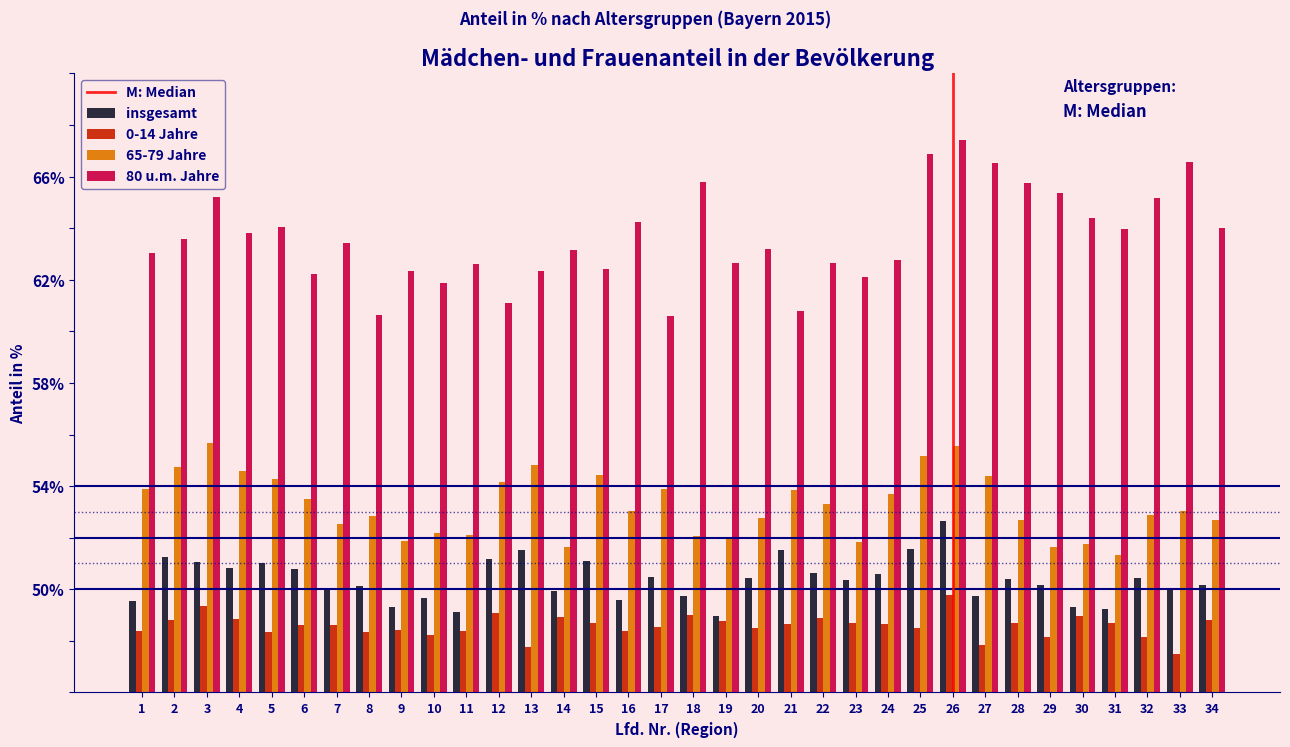

Which series has the largest total across all categories?

80 u.m. Jahre